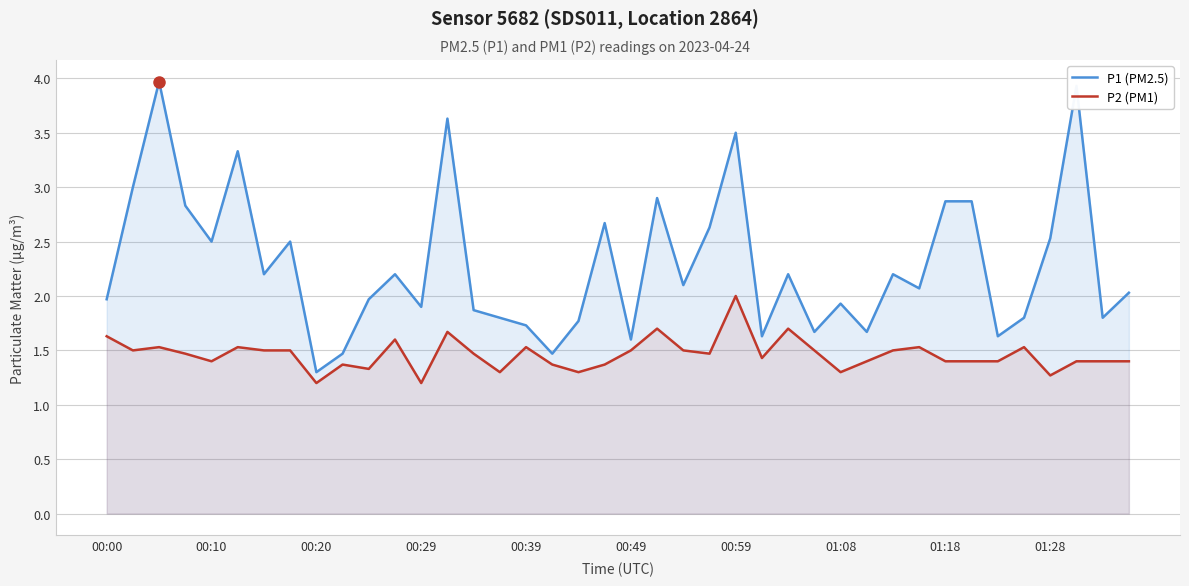

What is the value of the P2 (PM1) point at the 21st from the left?

1.5